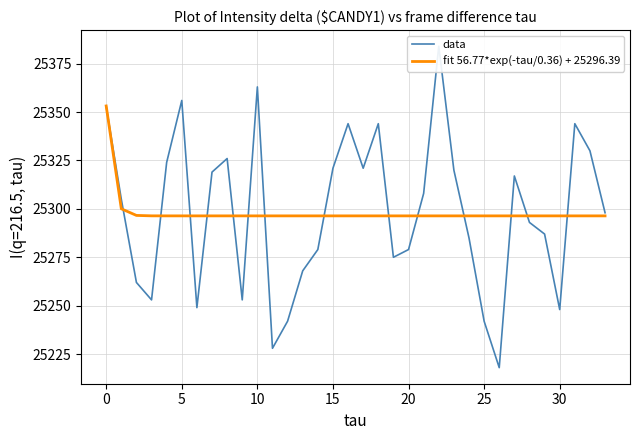

What are all the series names shown in the legend?

data, fit 56.77*exp(-tau/0.36) + 25296.39